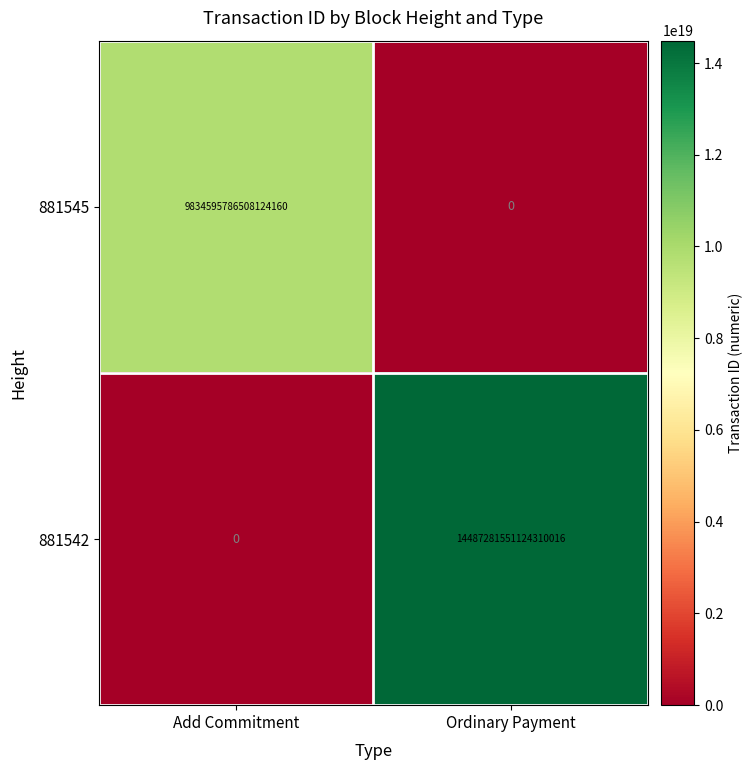

Rank the series by their average value, from lowest to highest.

881545, 881542